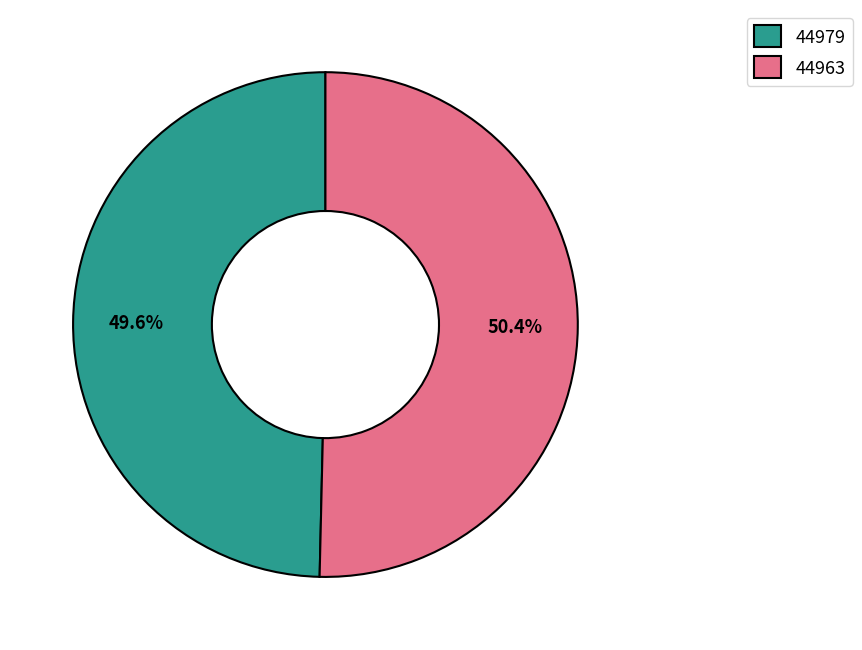

Approximately how many times larger is the value at 44963 compared to 44979?

1.0